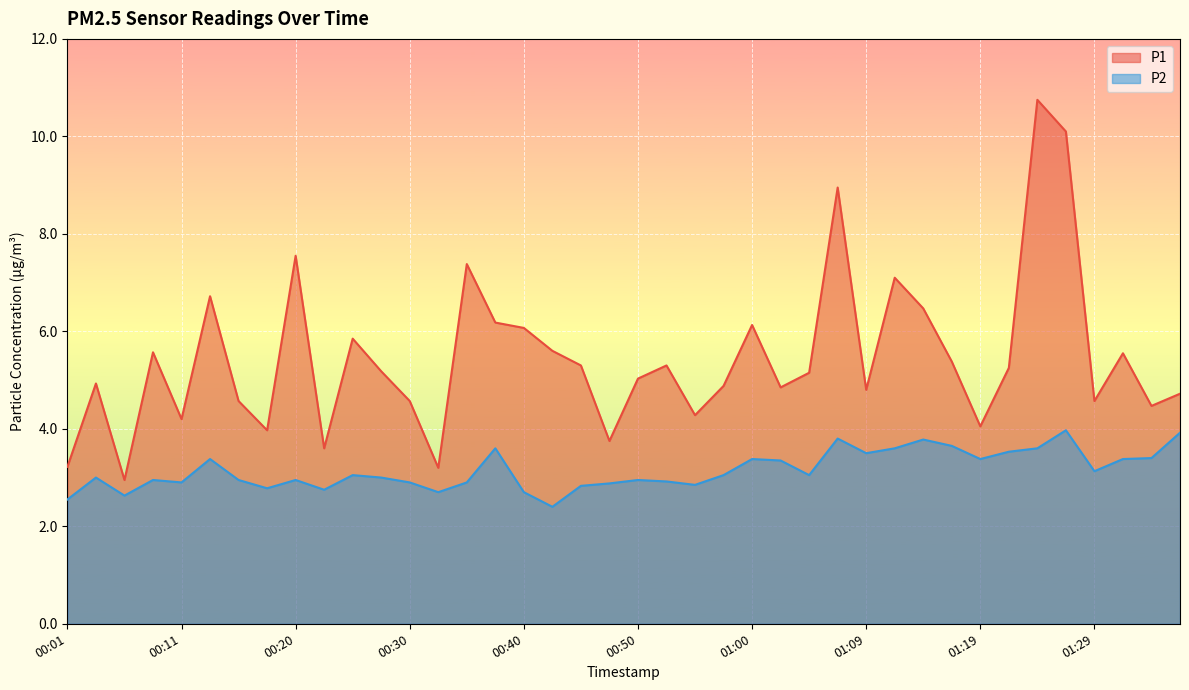

Which series changed the most between 00:50 and 01:09?

P2